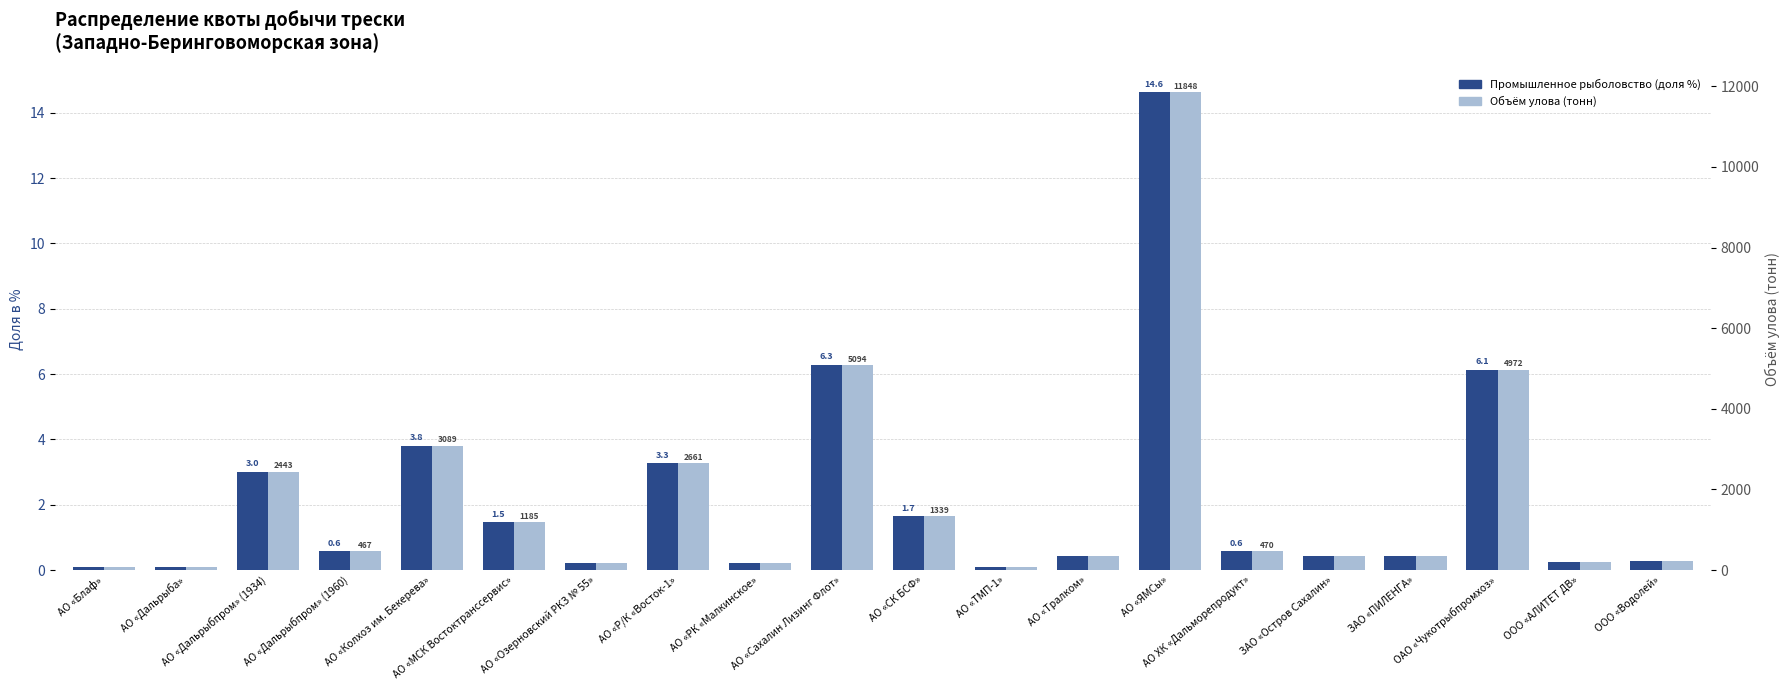

Read the Промышленное рыболовство (доля %) value at АО «СК БСФ».

1.7